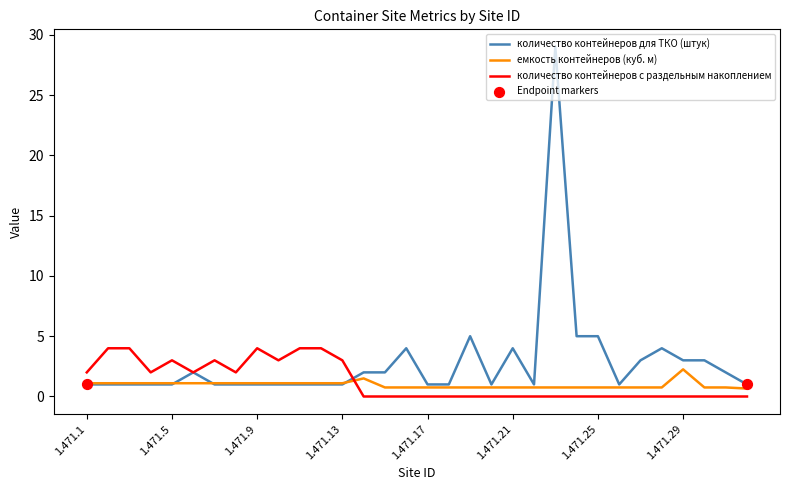

Which series has the largest total across all categories?

количество контейнеров для ТКО (штук)